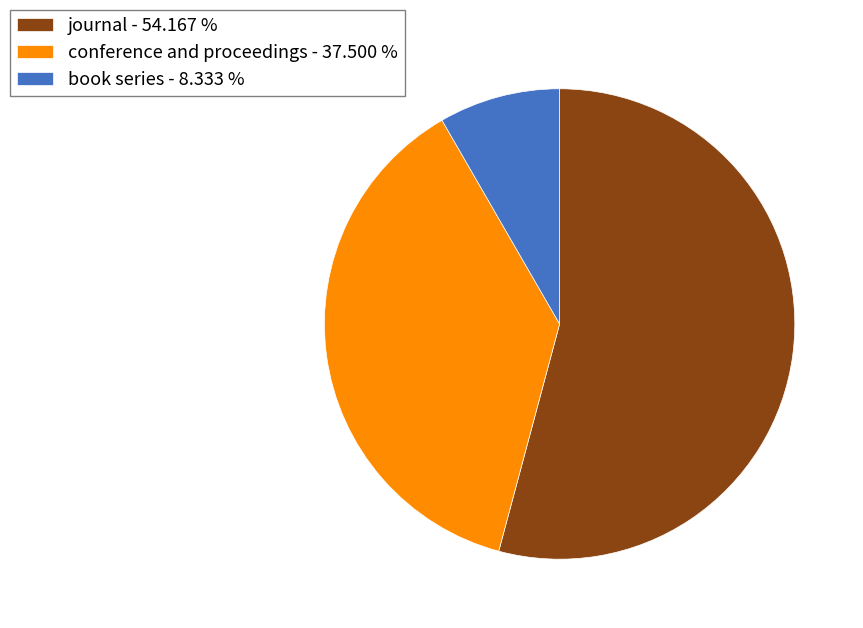

Combined, do journal - 54.167 % and conference and proceedings - 37.500 % account for over 50%?

Yes